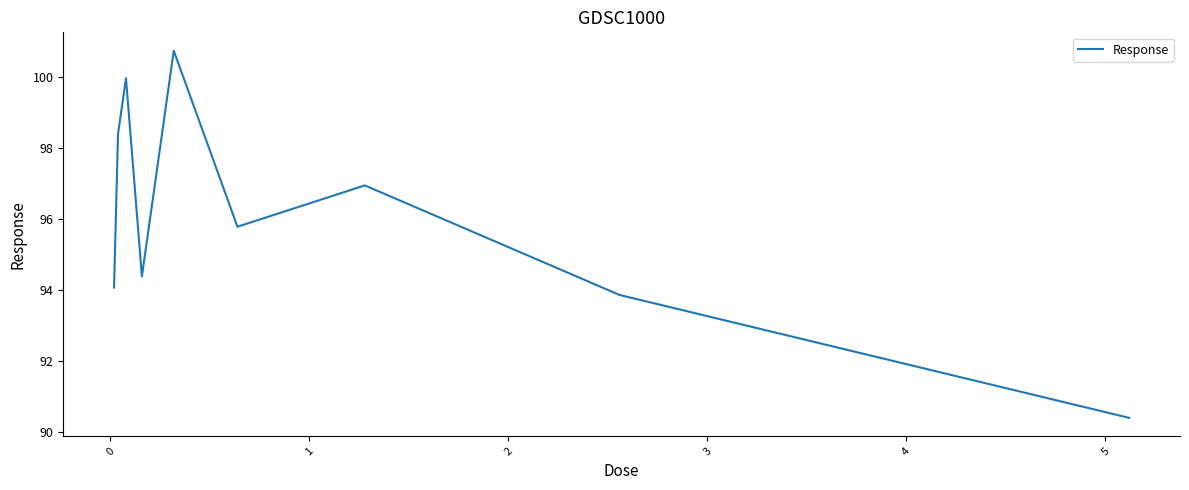

How many interior local peaks (higher than both neighbors) does the data have?

3